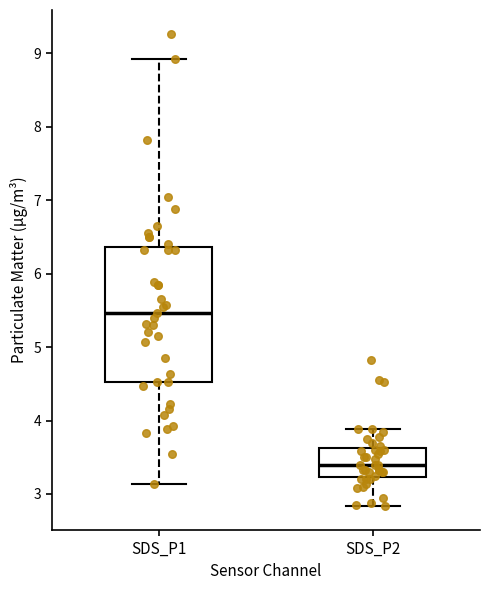

Which box is the tallest, from its lower edge to its upper edge?

SDS_P1